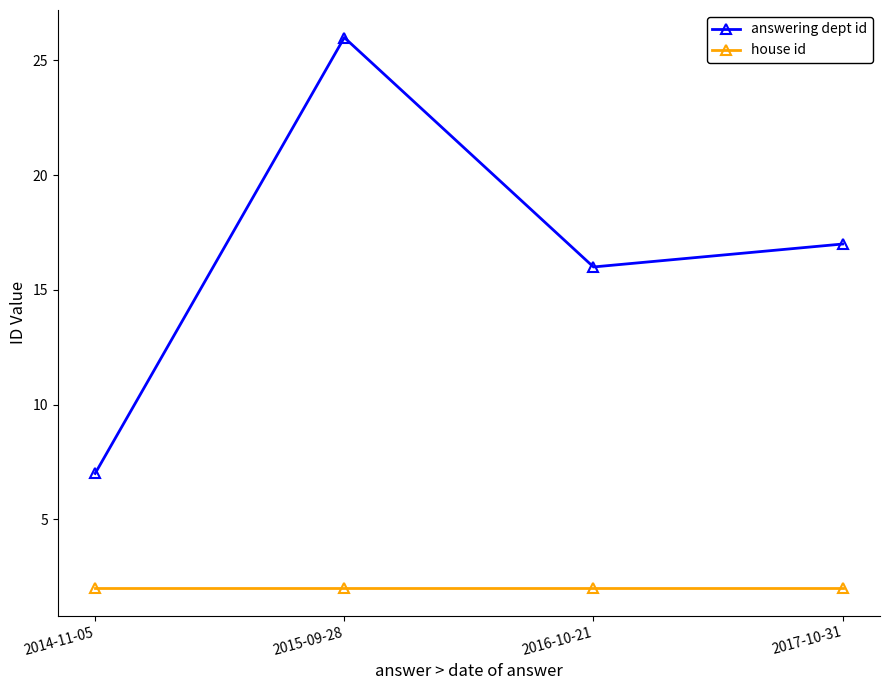

At which label is answering dept id closest to 16?

2016-10-21